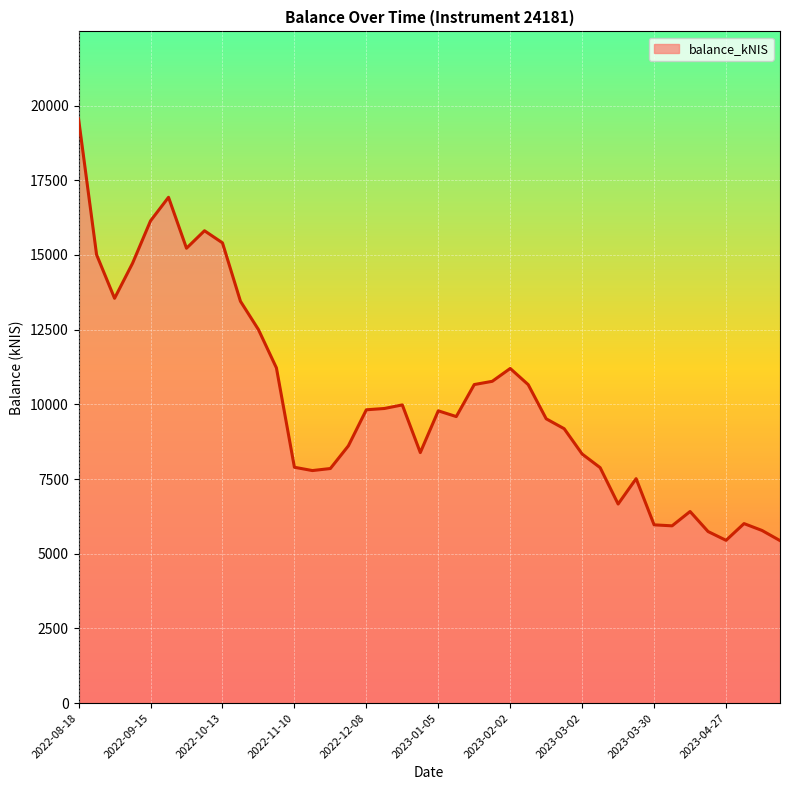

What is the average value?

10205.1